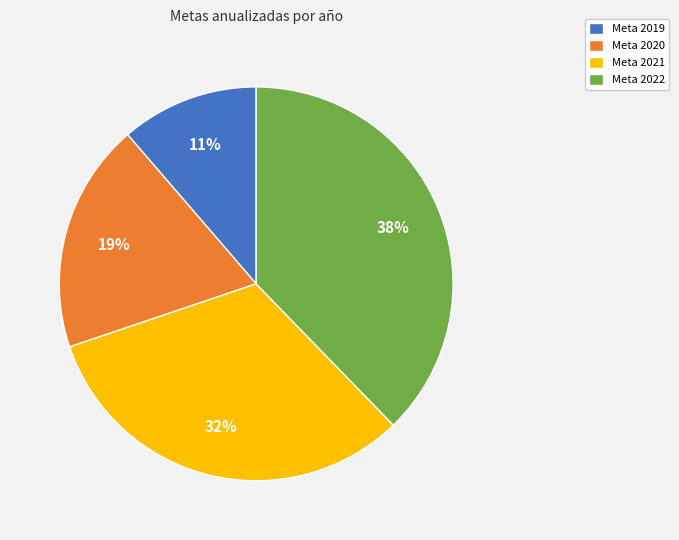

Is it true that Meta 2019 is 23% of the pie?

False